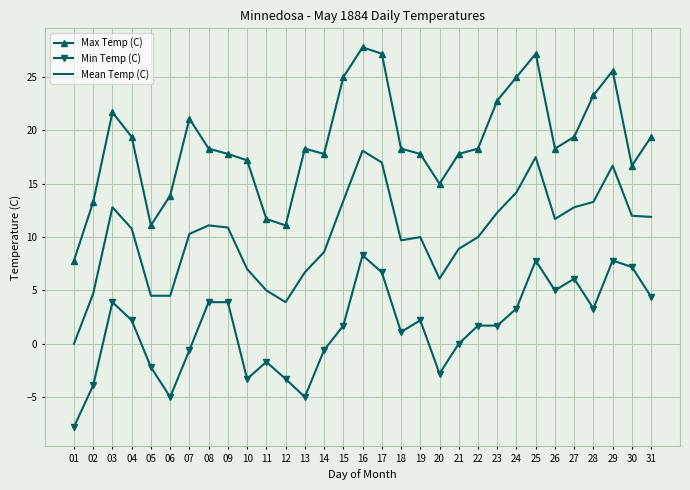

What is the lowest value of the Min Temp (C) series?

-7.8